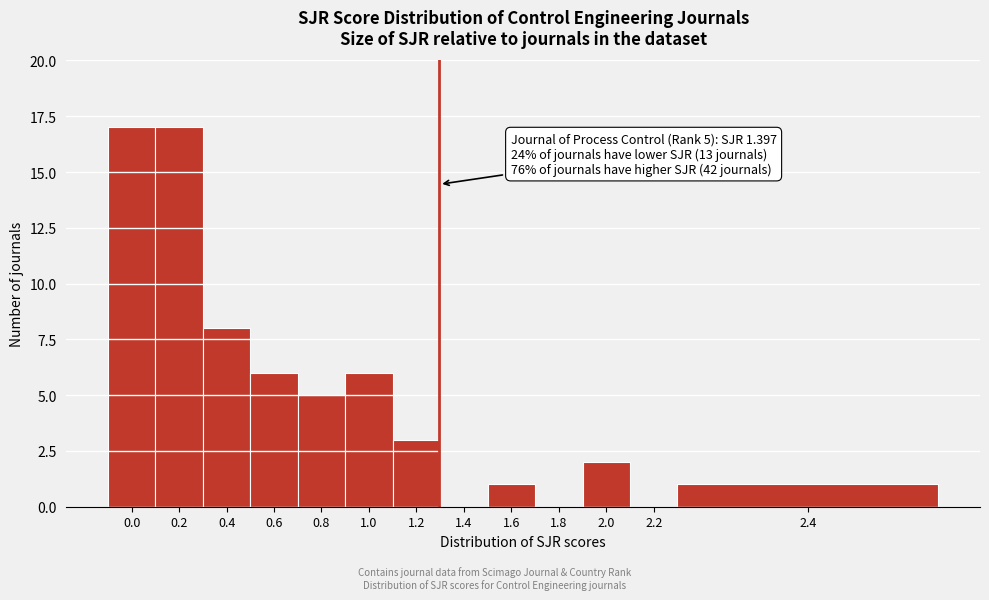

Reading left to right, list all the values displayed in this chart.

0.0=17	0.2=17	0.4=8	0.6=6	0.8=5	1.0=6	1.2=3	1.4=0	1.6=1	1.8=0	2.0=2	2.2=0	2.4=1